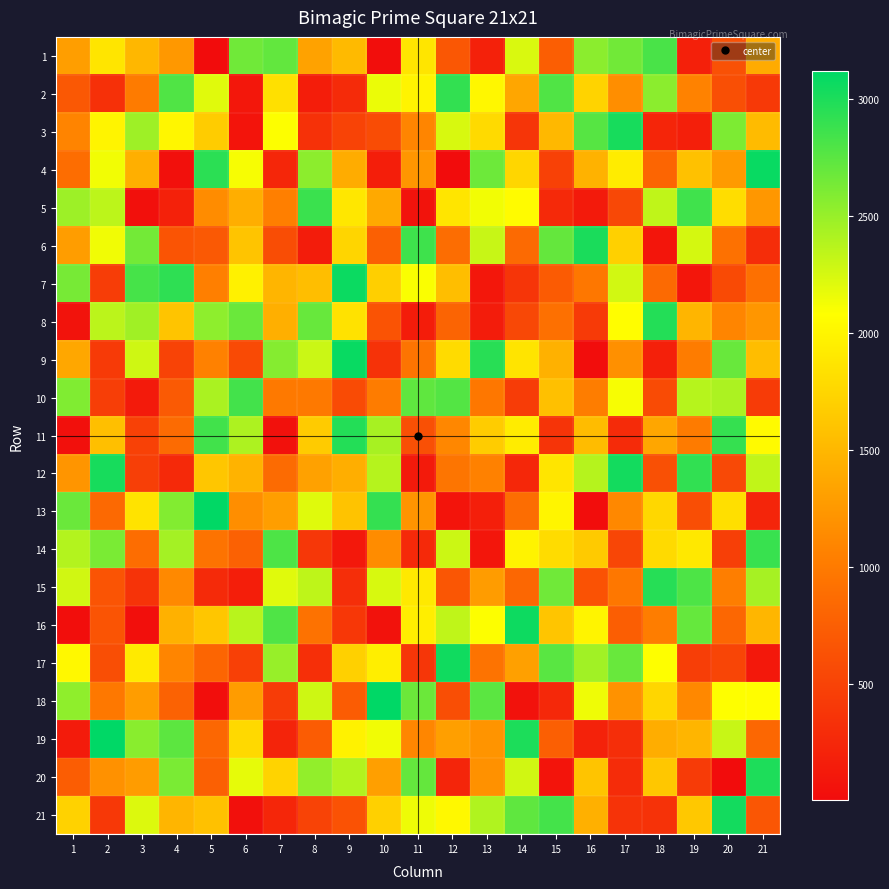

How many distinct data groups are displayed?

21